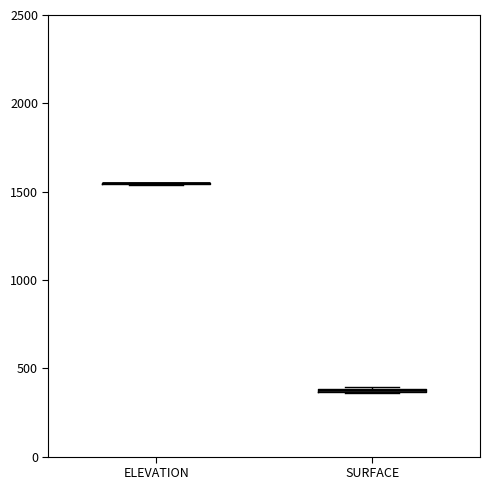

Where is the lower edge of the box for SURFACE on the y-axis? The values are not printed on the chart, so give them approximately, as read against the axis.

350